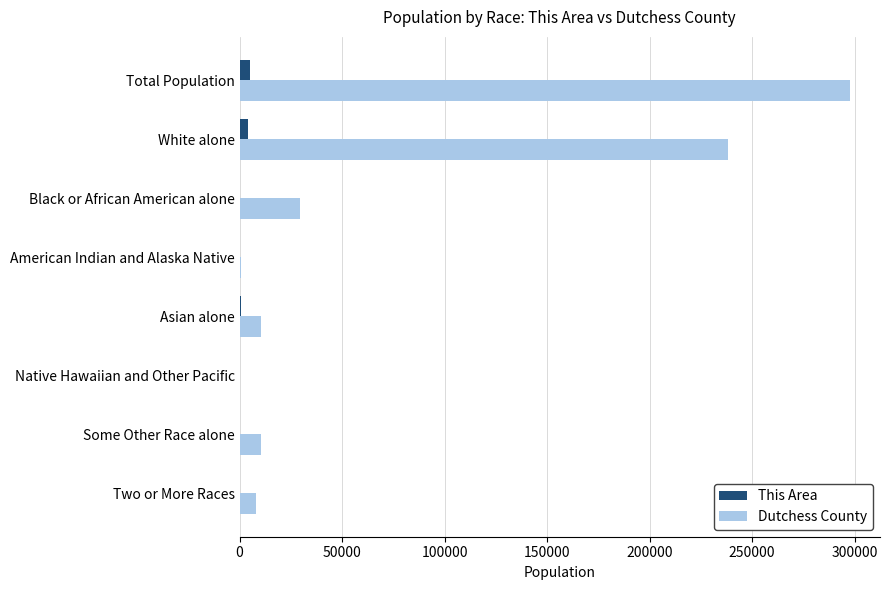

What is the sum of all This Area values?

10436